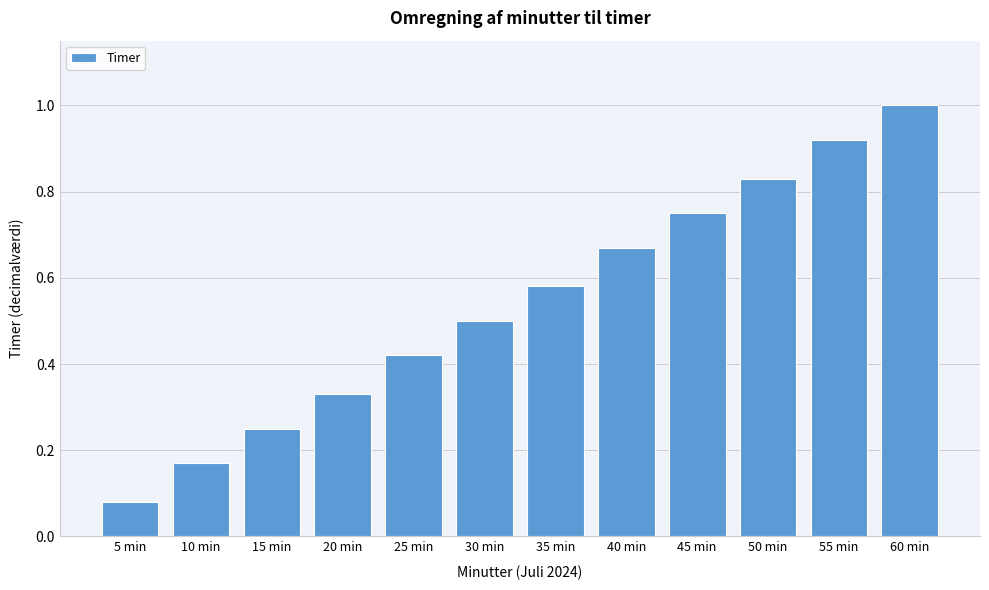

What is the greatest value displayed?

1.0